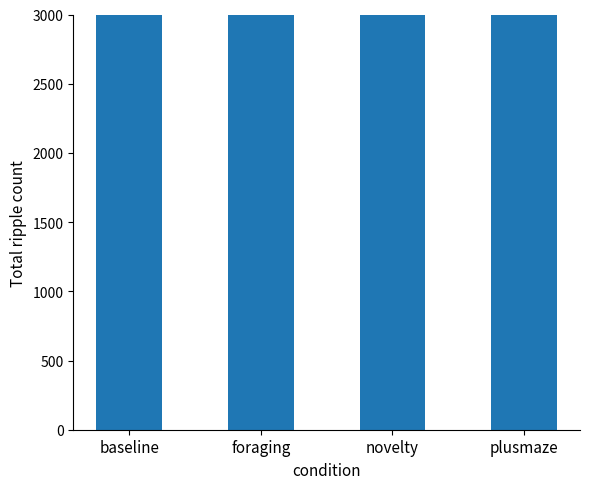

Which has a higher value, novelty or foraging?

novelty